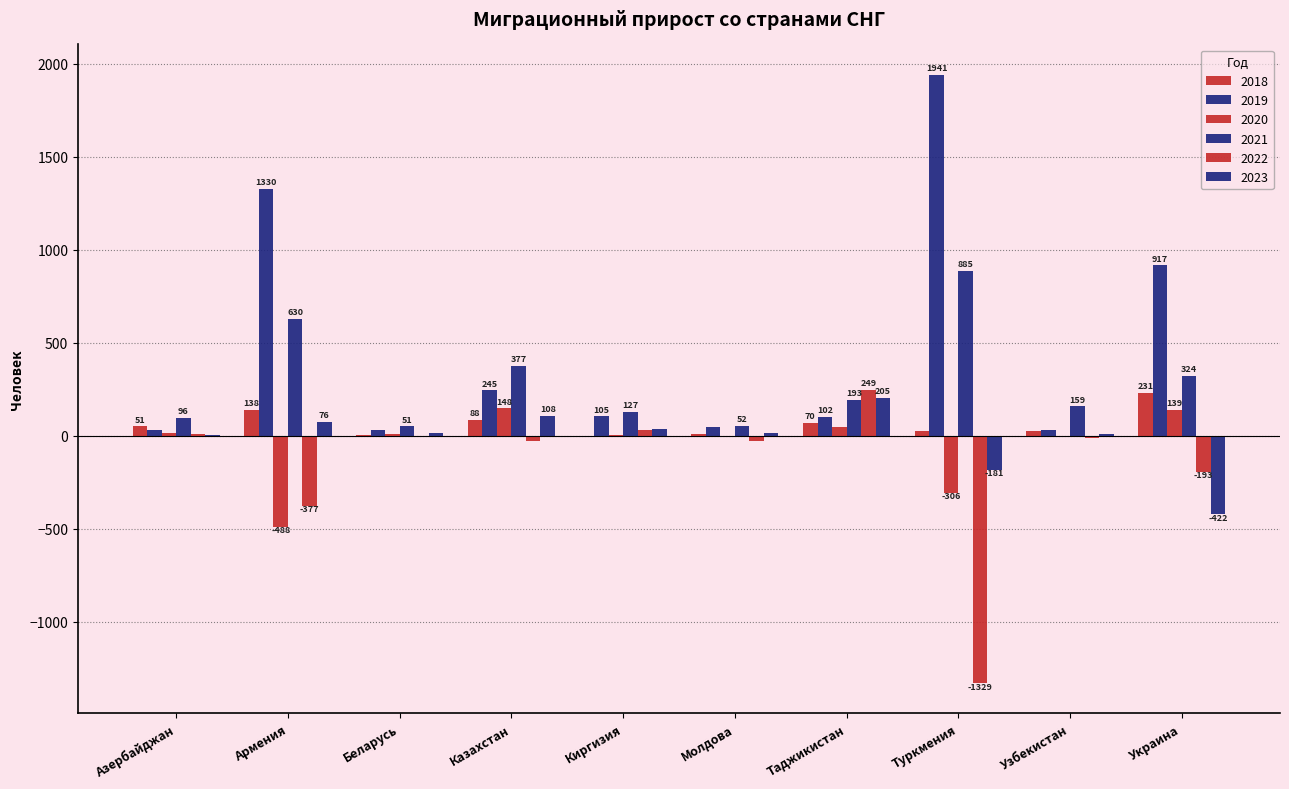

How many values in 2022 are above zero?

3